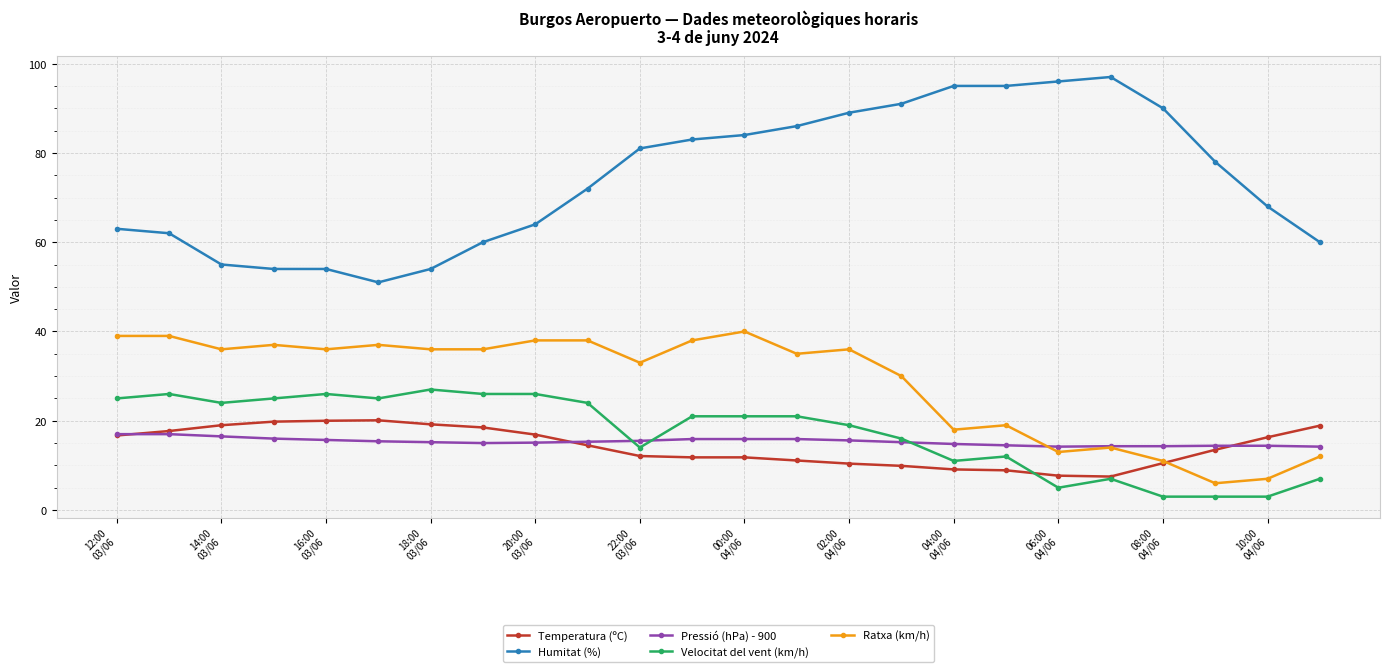

Which series has the largest total across all categories?

Humitat (%)